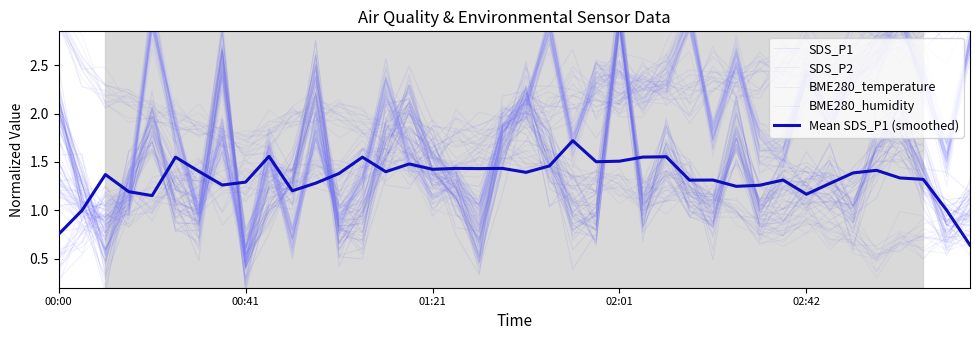

How many lines are shown in the chart?

5